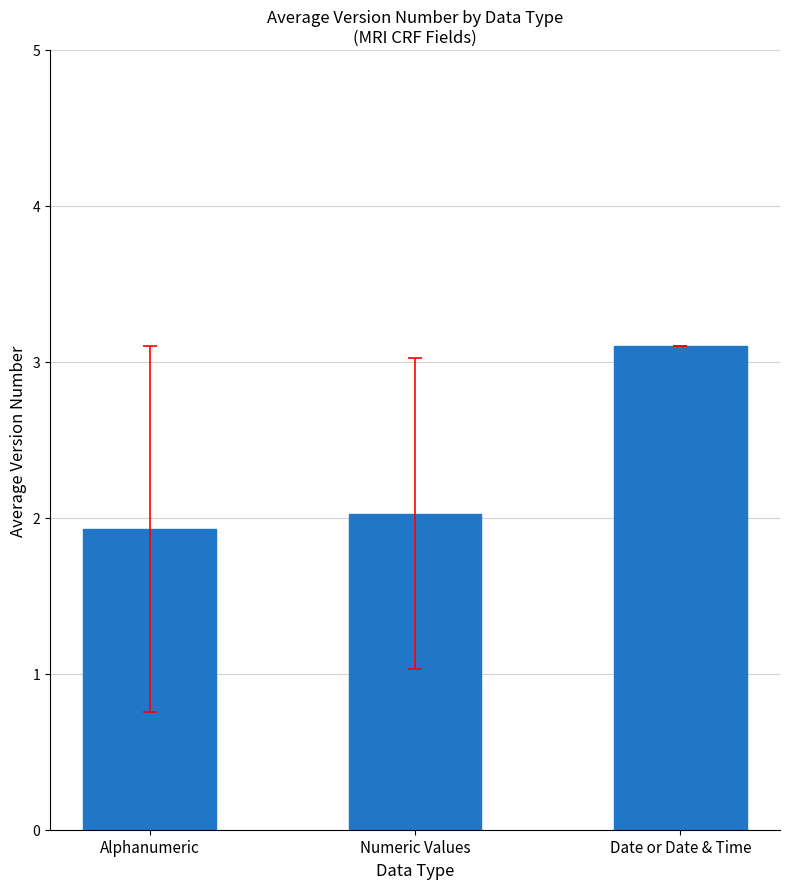

Count the number of values greater than 2.

2